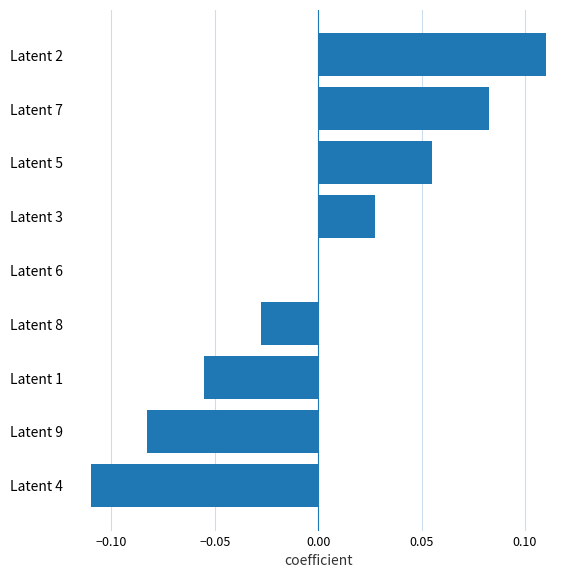

True or false: the data shows 0.0 at Latent 3.

True